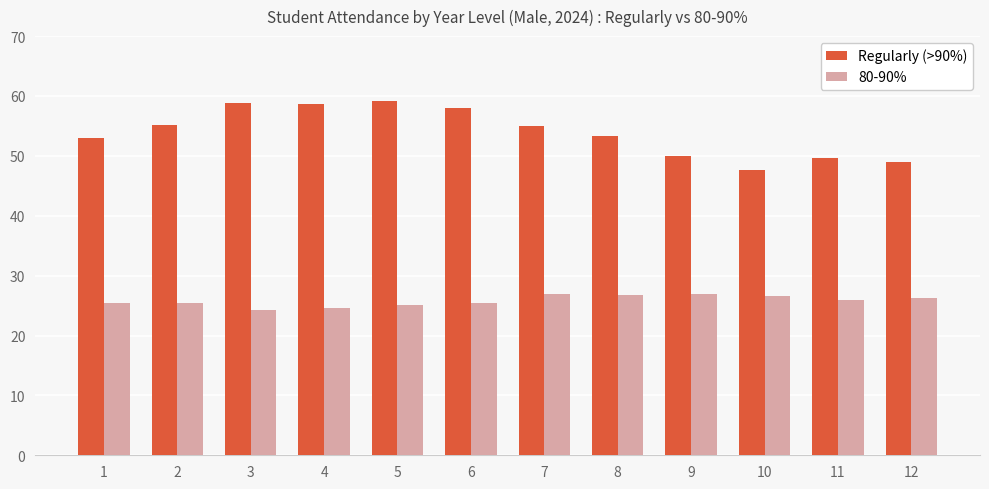

At how many categories does at least one series exceed 38?

12